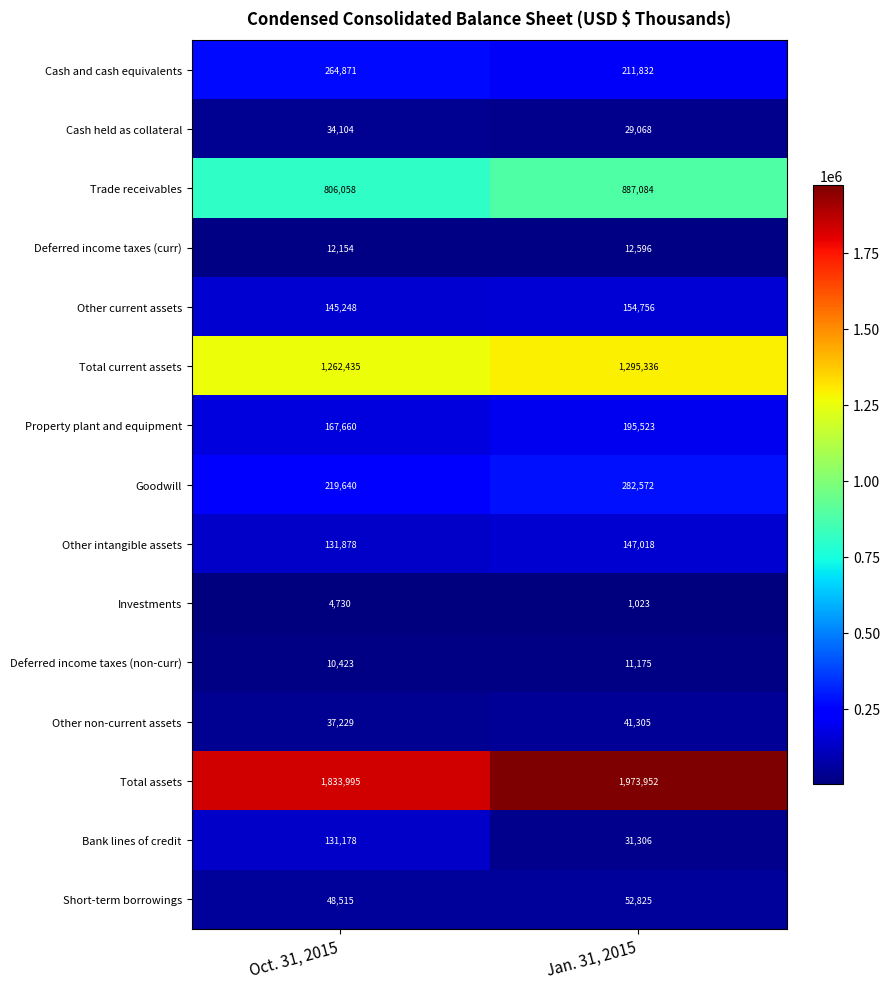

Which category has the highest value in the Trade receivables series?

Jan. 31, 2015